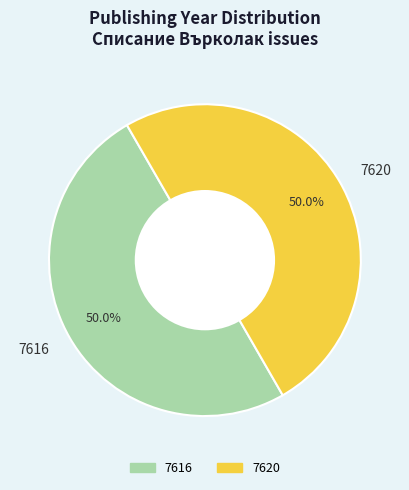

What is the ratio of the value at 7620 to the value at 7616?

1.0